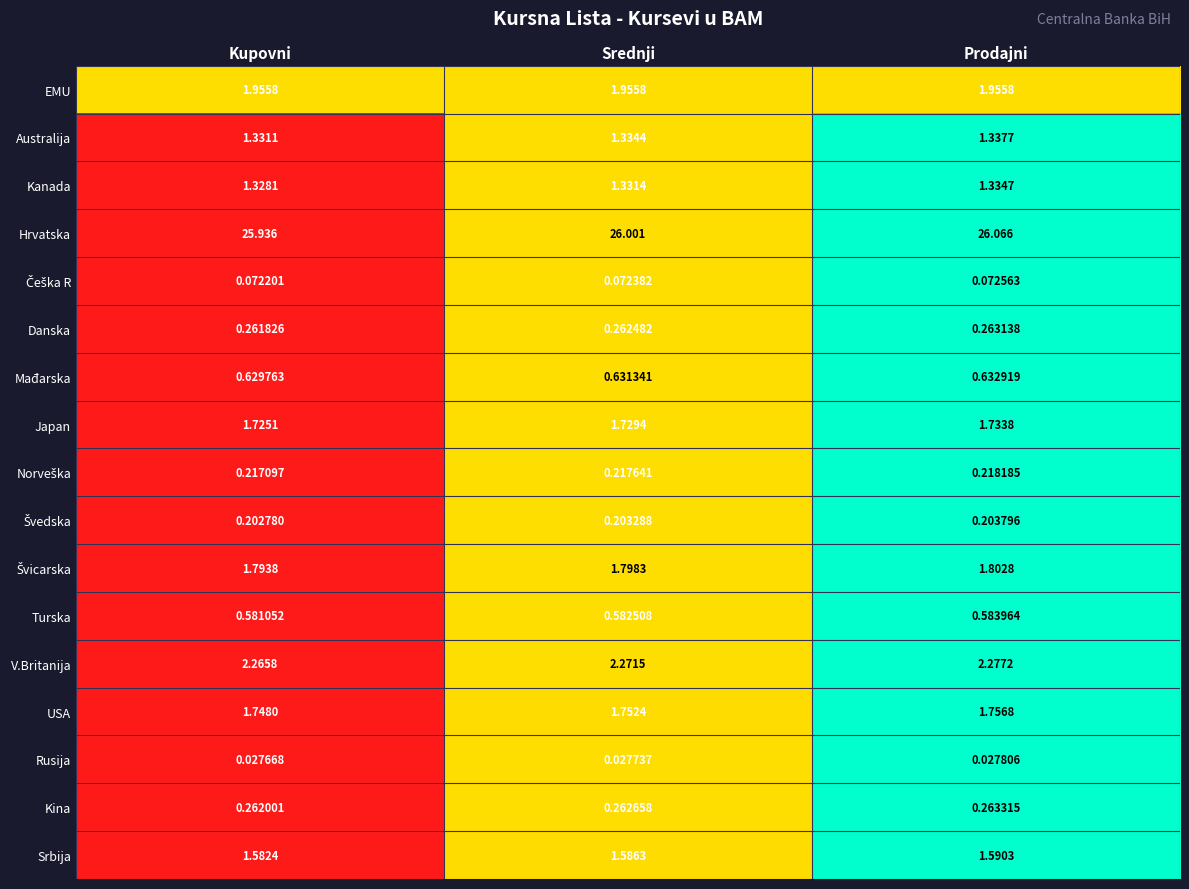

Where is Japan nearest to the value 1?

Kupovni